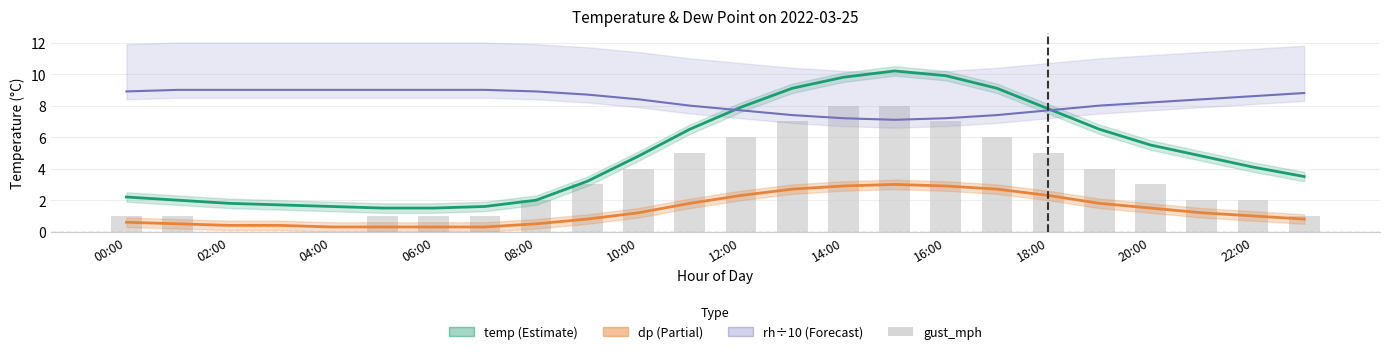

Reading left to right, list all the values displayed in this chart.

temp: 2.2	2.0	1.8	1.7	1.6	1.5	1.5	1.6	2.0	3.2	4.8	6.5	7.9	9.1	9.8	10.2	9.9	9.1	7.8	6.5	5.5	4.8	4.1	3.5
dp: 0.6	0.5	0.4	0.4	0.3	0.3	0.3	0.3	0.5	0.8	1.2	1.8	2.3	2.7	2.9	3.0	2.9	2.7	2.3	1.8	1.5	1.2	1.0	0.8
rh (÷10): 8.9	9.0	9.0	9.0	9.0	9.0	9.0	9.0	8.9	8.7	8.4	8.0	7.7	7.4	7.2	7.1	7.2	7.4	7.7	8.0	8.2	8.4	8.6	8.8
gust_mph: 1.0	1.0	0.0	0.0	0.0	1.0	1.0	1.0	2.0	3.0	4.0	5.0	6.0	7.0	8.0	8.0	7.0	6.0	5.0	4.0	3.0	2.0	2.0	1.0